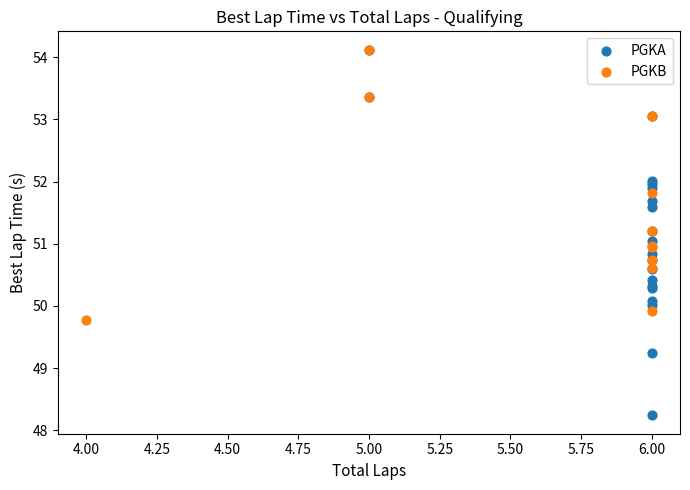

Which series reaches the minimum Y coordinate?

PGKA